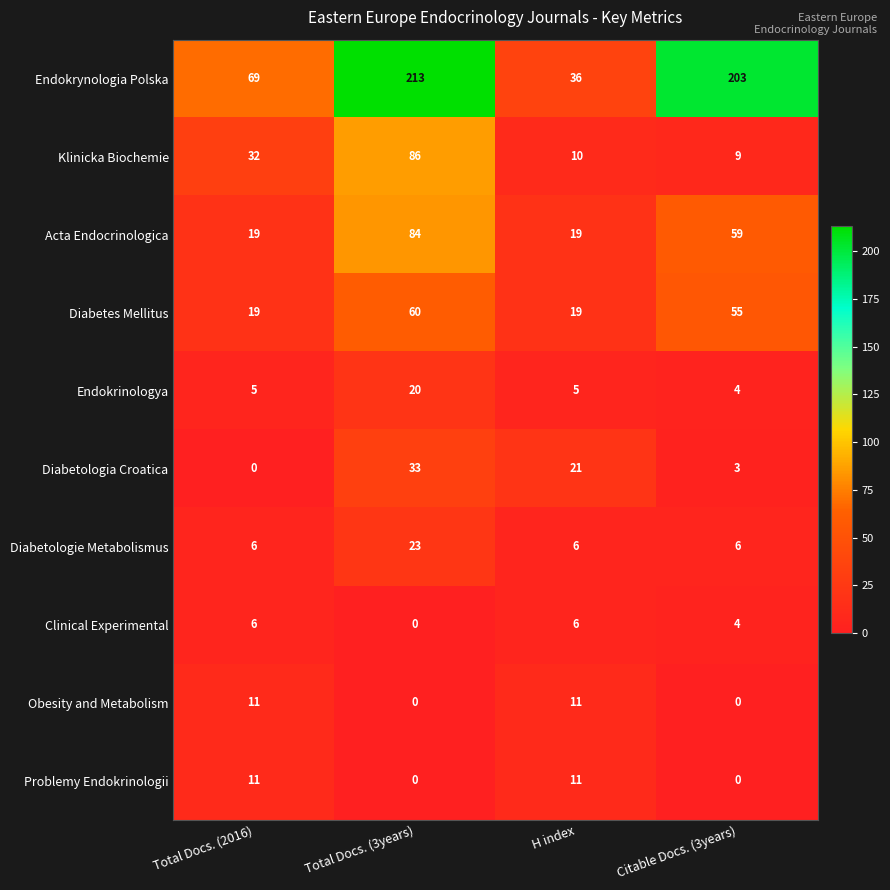

What is the total value across all series at Total Docs. (3years)?

519